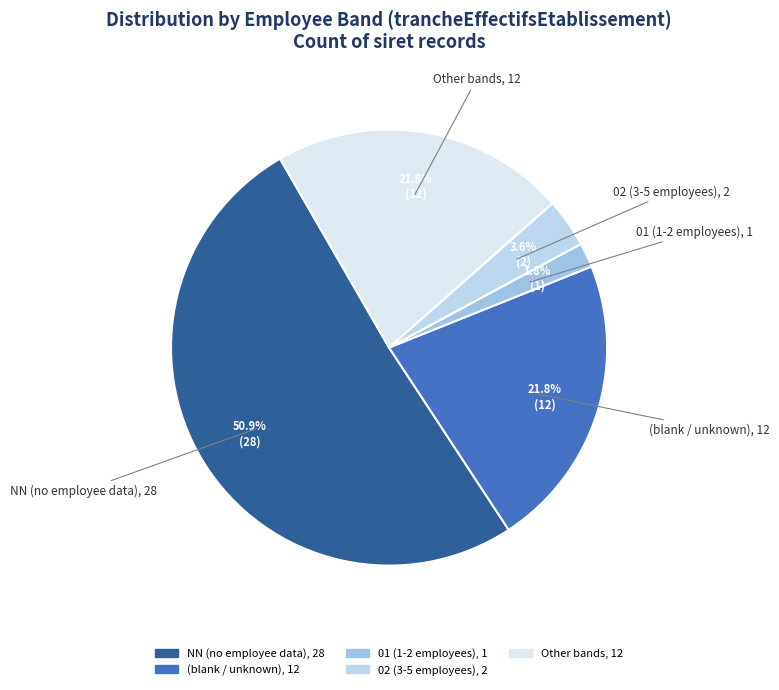

How many segments does this pie chart have?

5